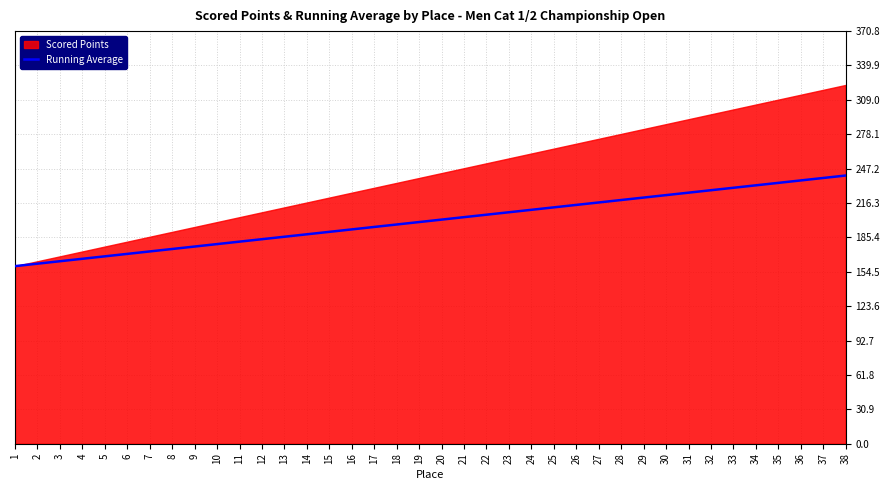

Where does the data first go above 201?

20